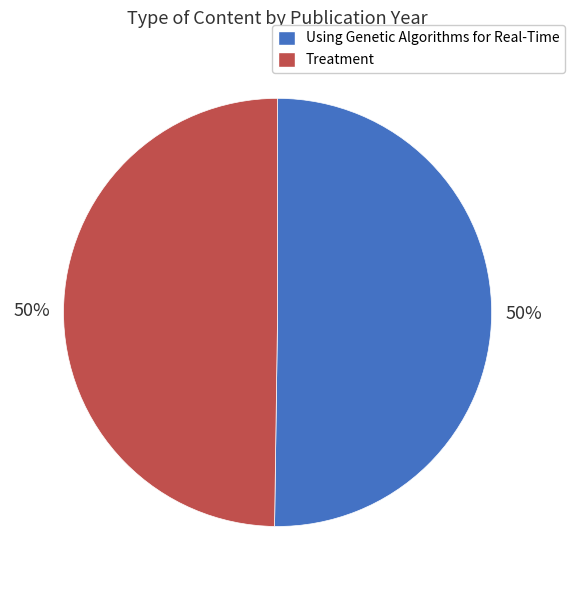

To the nearest percent, what portion does Treatment represent?

50%